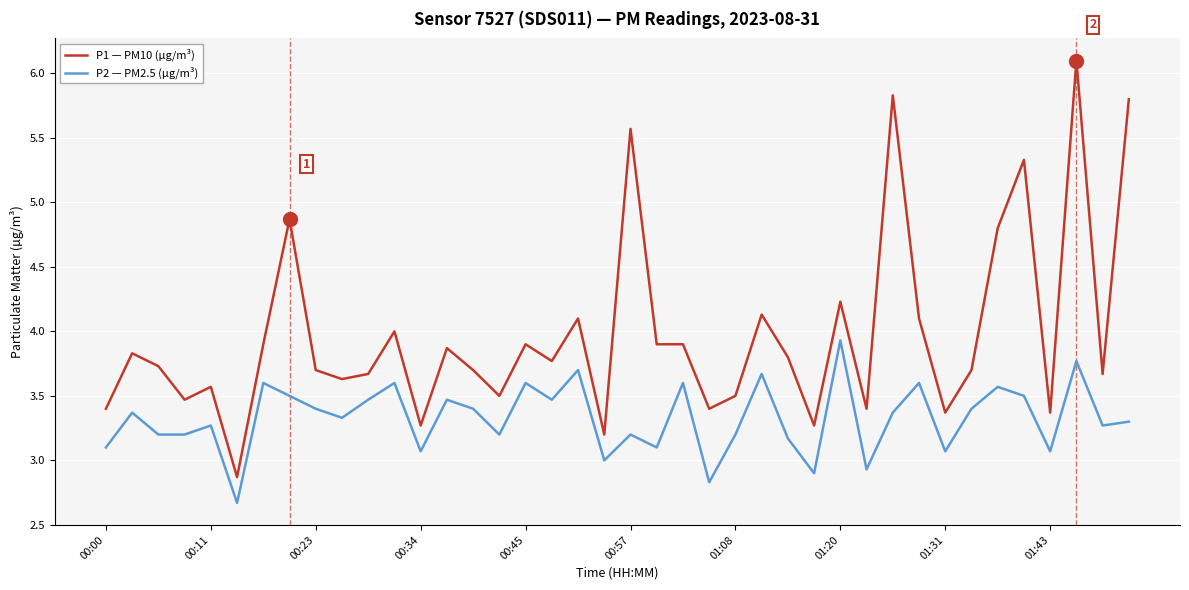

What is the maximum value shown in the chart?

6.1